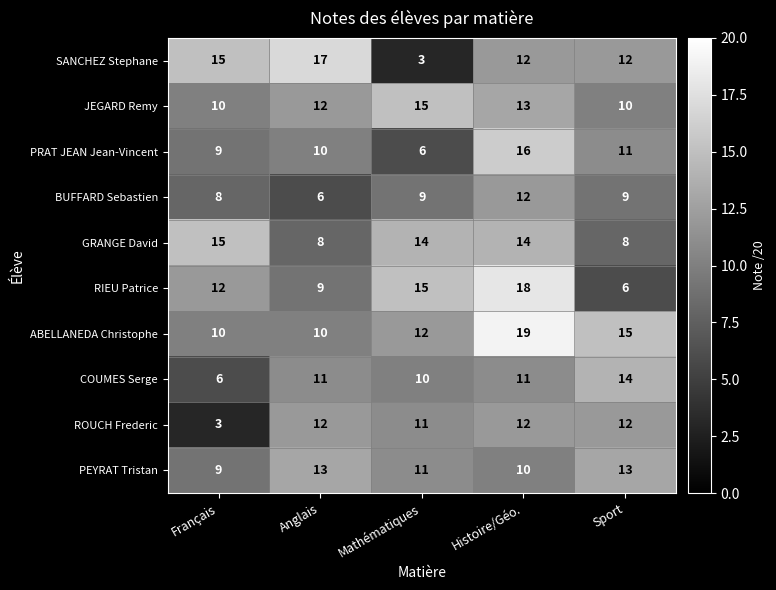

What is the spread (max minus min) of values at Histoire/Géo.?

9